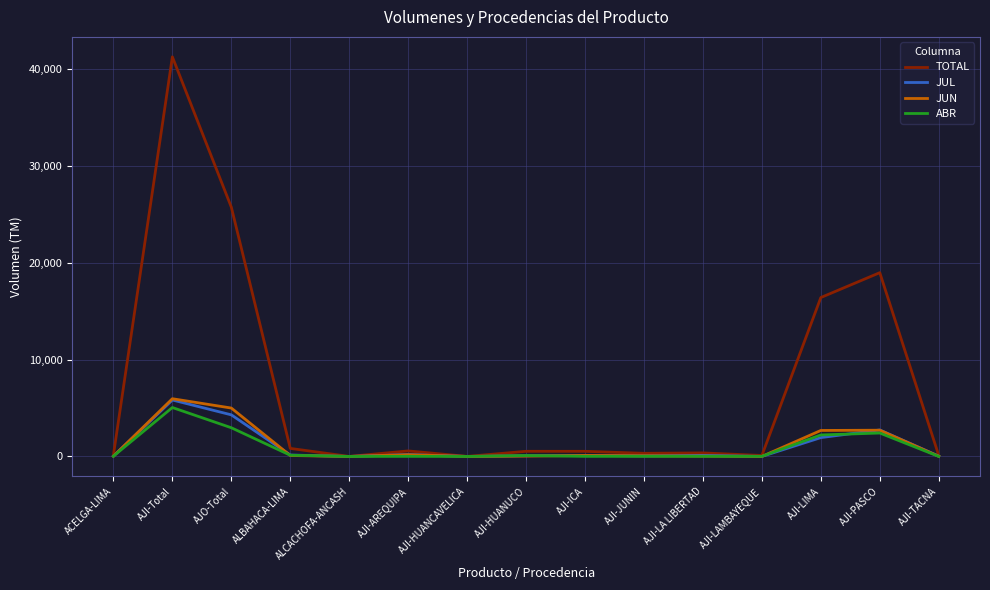

At which label does ABR first exceed 14?

ACELGA-LIMA